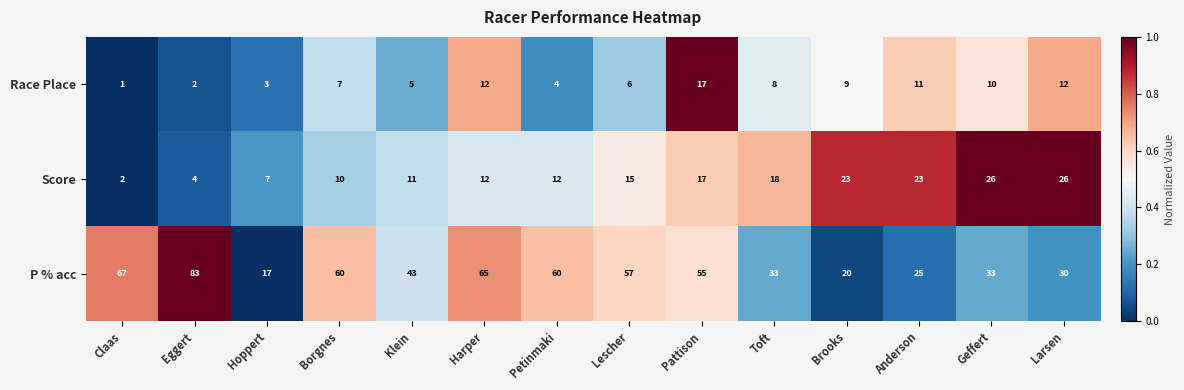

What is the maximum value shown in the chart?

83